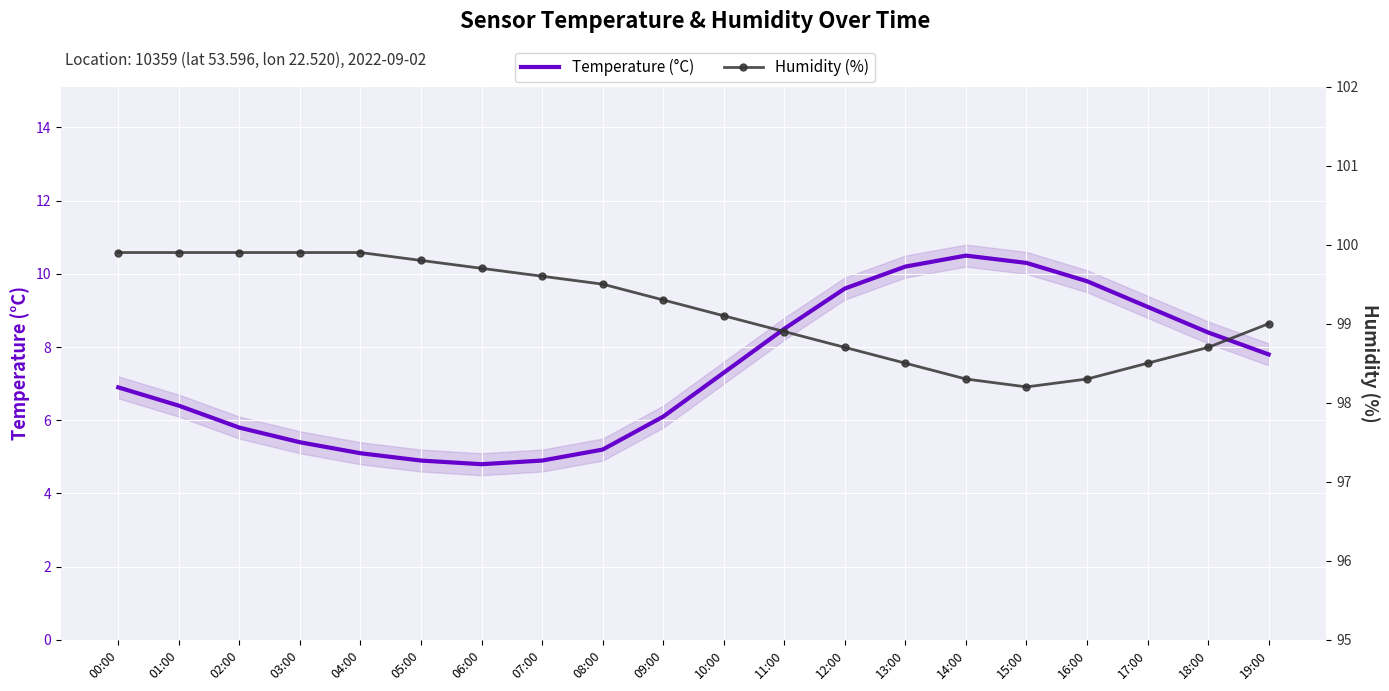

What is the sum of all Humidity (%) values?

1983.6